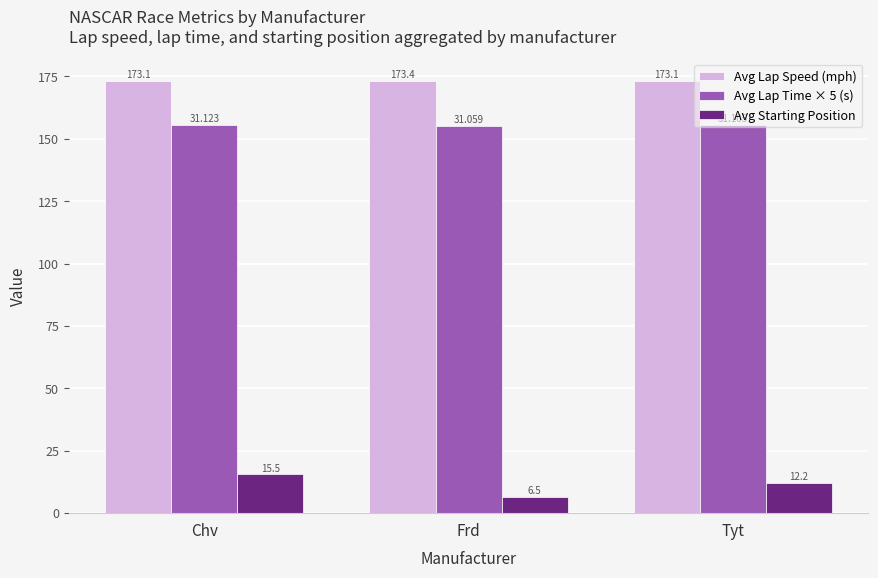

How many series are shown in this chart?

3